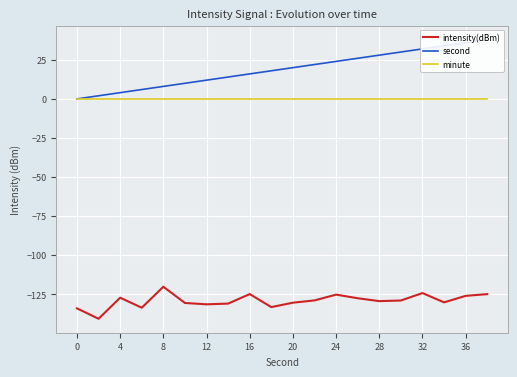

Which has a higher value, 10 or 12?

12